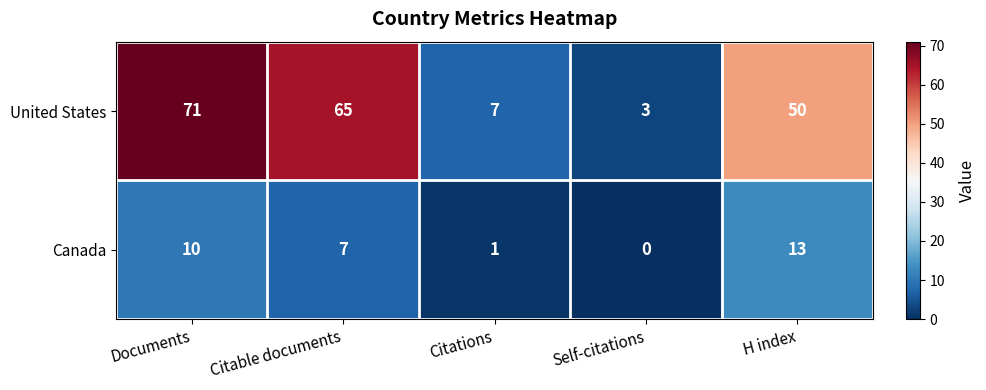

Where is United States nearest to the value 37?

H index